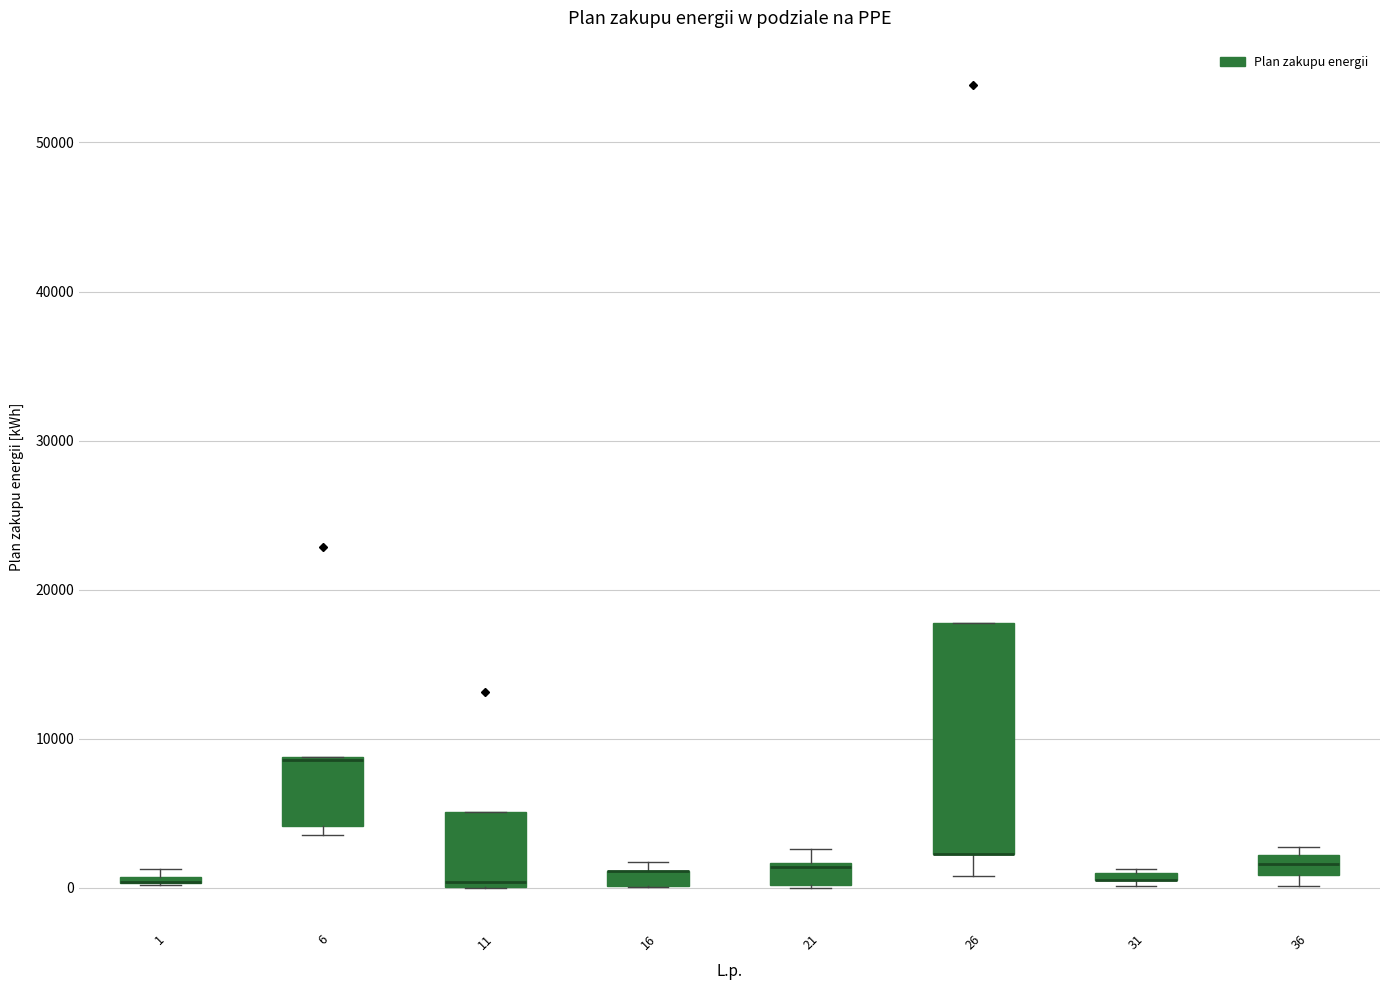

Where is the upper edge of the box at x = 21 on the y-axis? The values are not printed on the chart, so give them approximately, as read against the axis.

2000